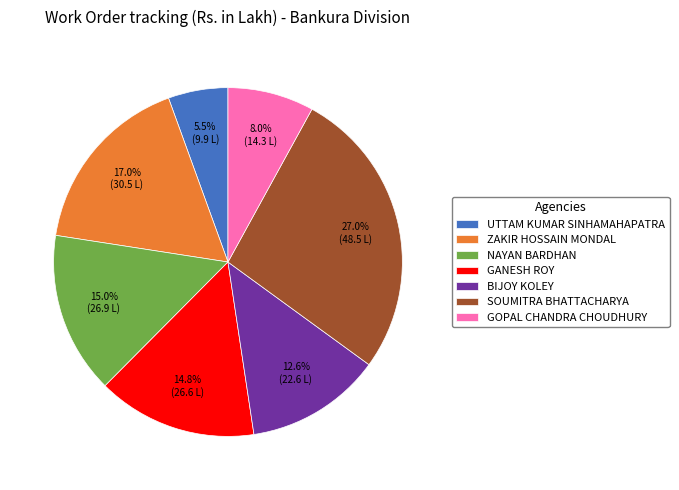

Combined, do ZAKIR HOSSAIN MONDAL and UTTAM KUMAR SINHAMAHAPATRA account for over 50%?

No